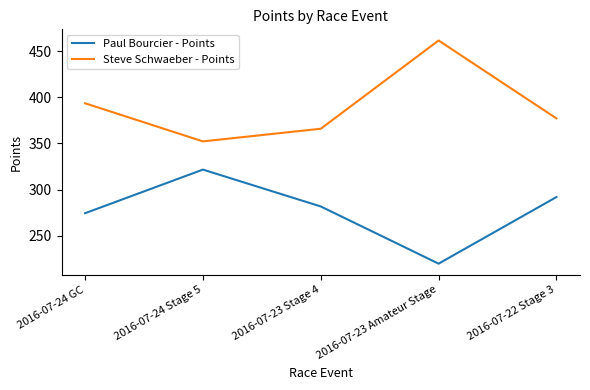

True or false: Paul Bourcier - Points has more than 0 interior local peaks.

True